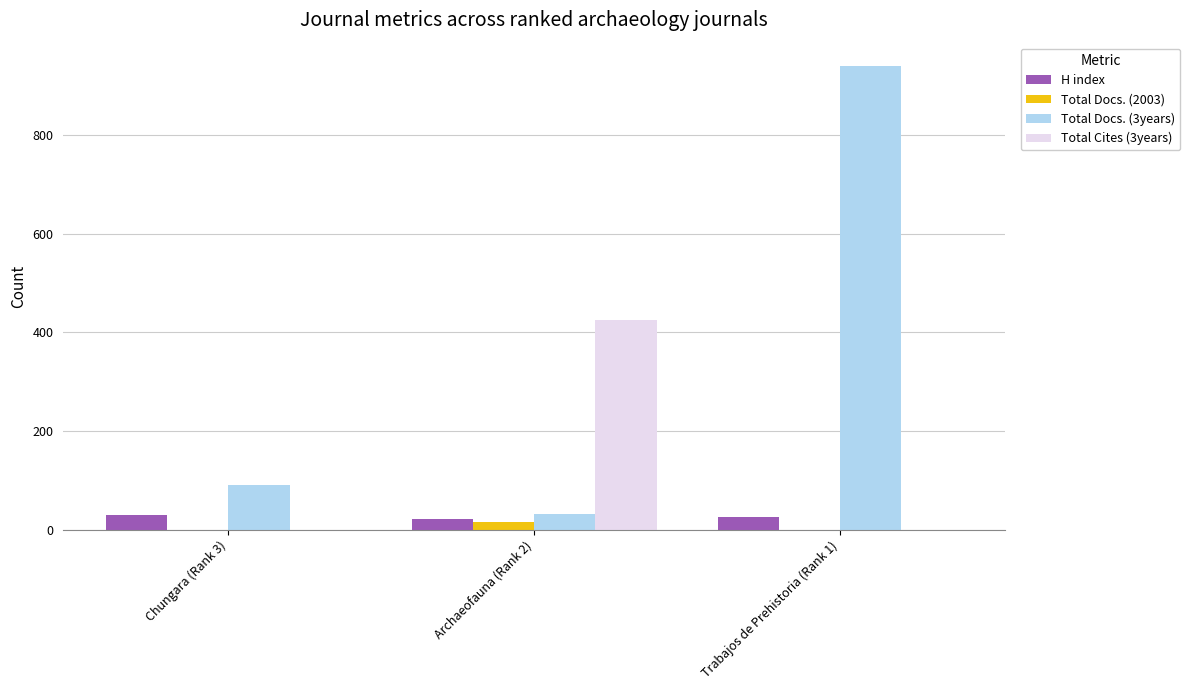

At which category is the sum across all series the highest?

Trabajos de Prehistoria (Rank 1)